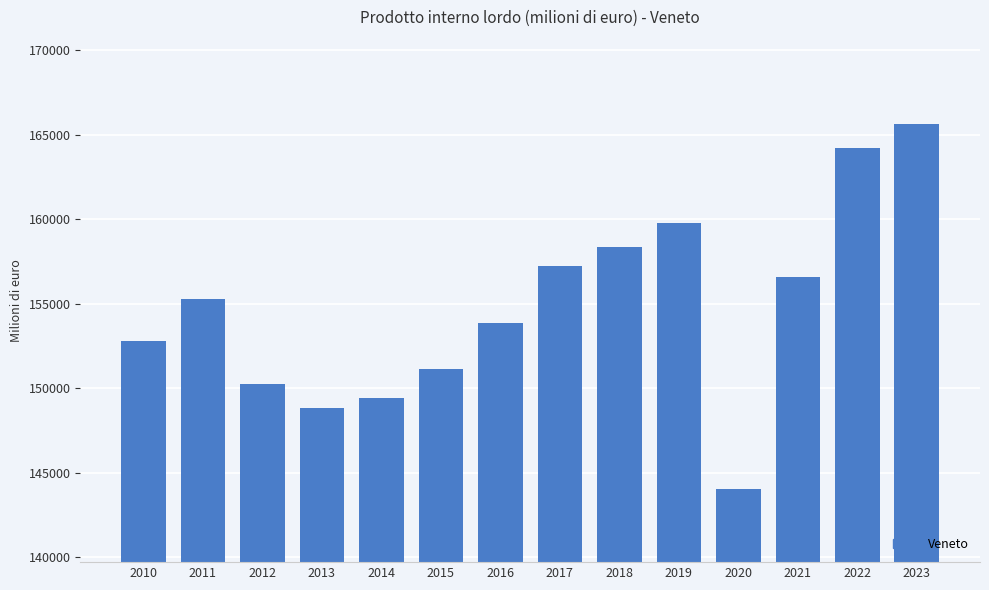

What is the value of the 13th bar from the left?

164216.0